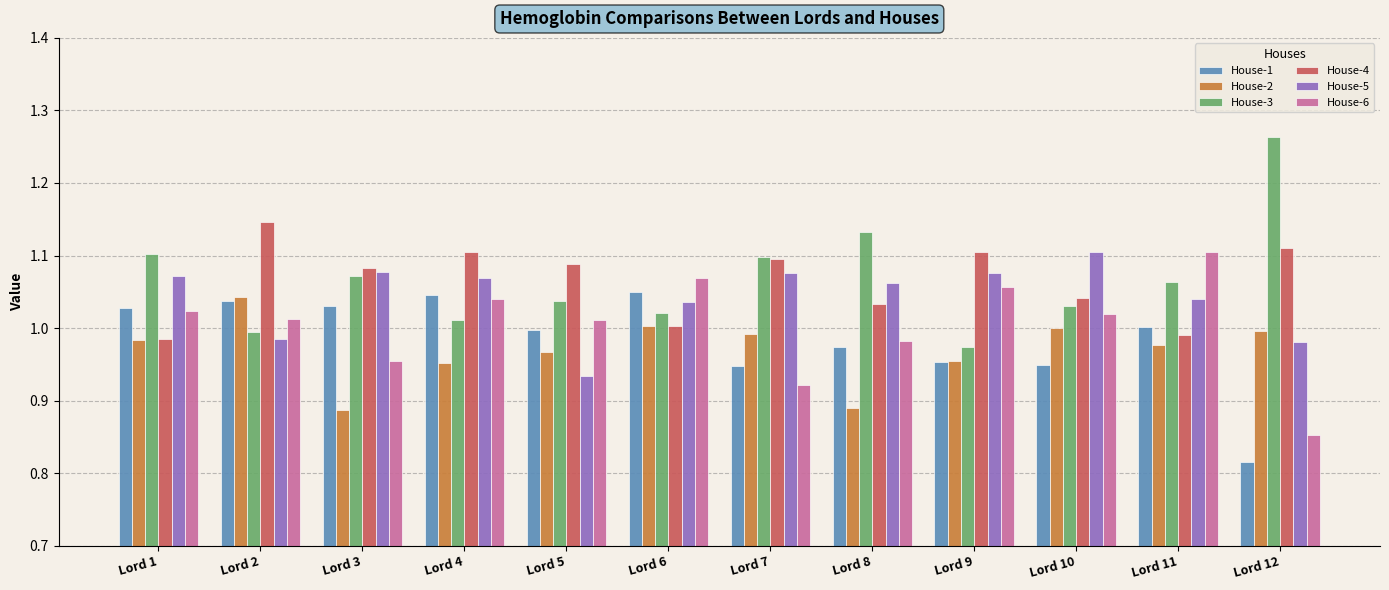

Between Lord 5 and Lord 10, which series saw the biggest shift?

House-5